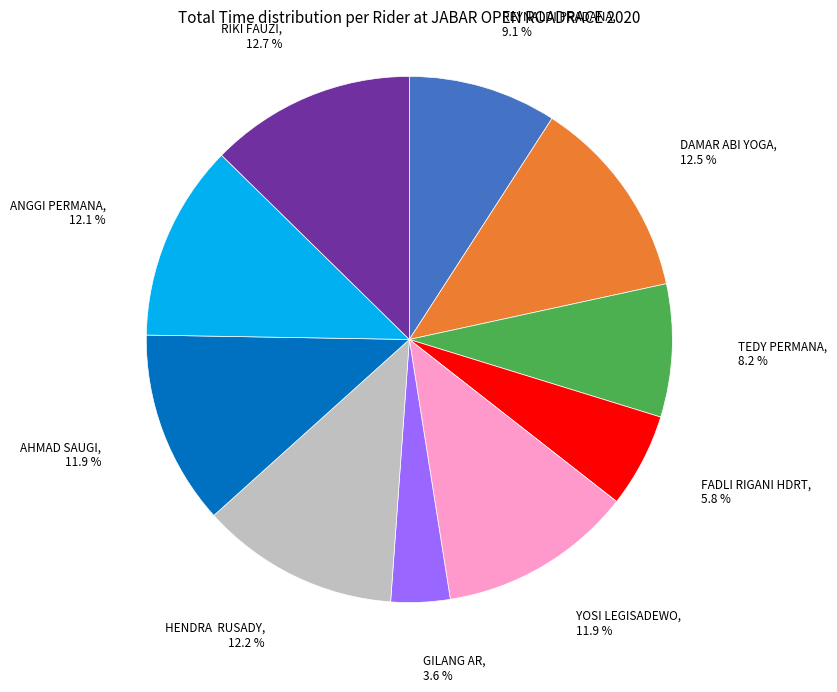

Which has a higher value, FADLI RIGANI HDRT or DAMAR ABI YOGA?

DAMAR ABI YOGA